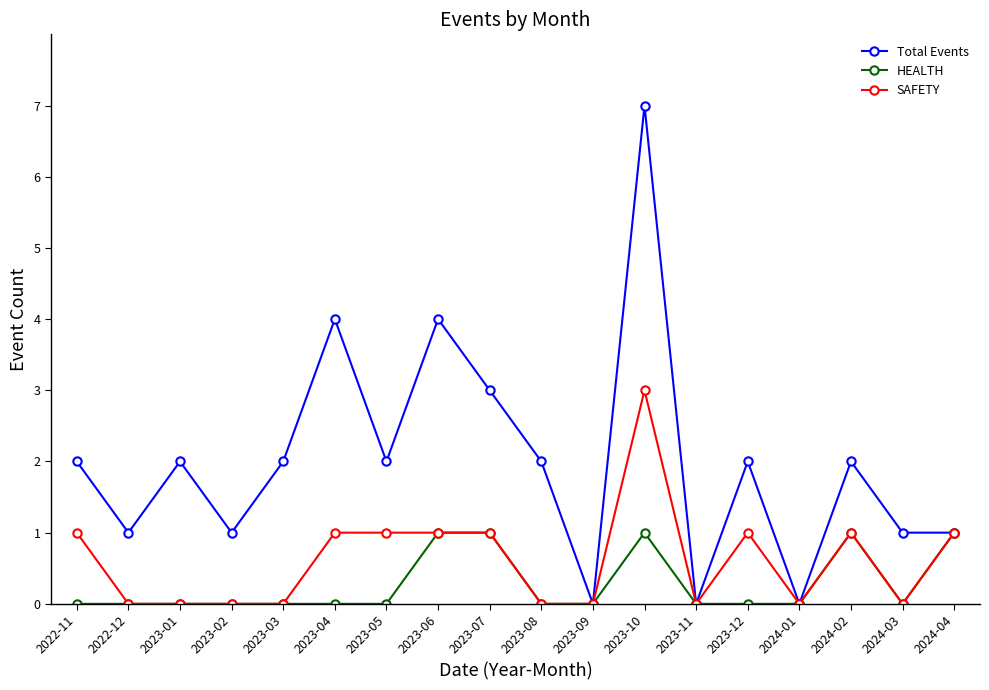

The SAFETY series shows 1 at 2024-02. True or false?

True